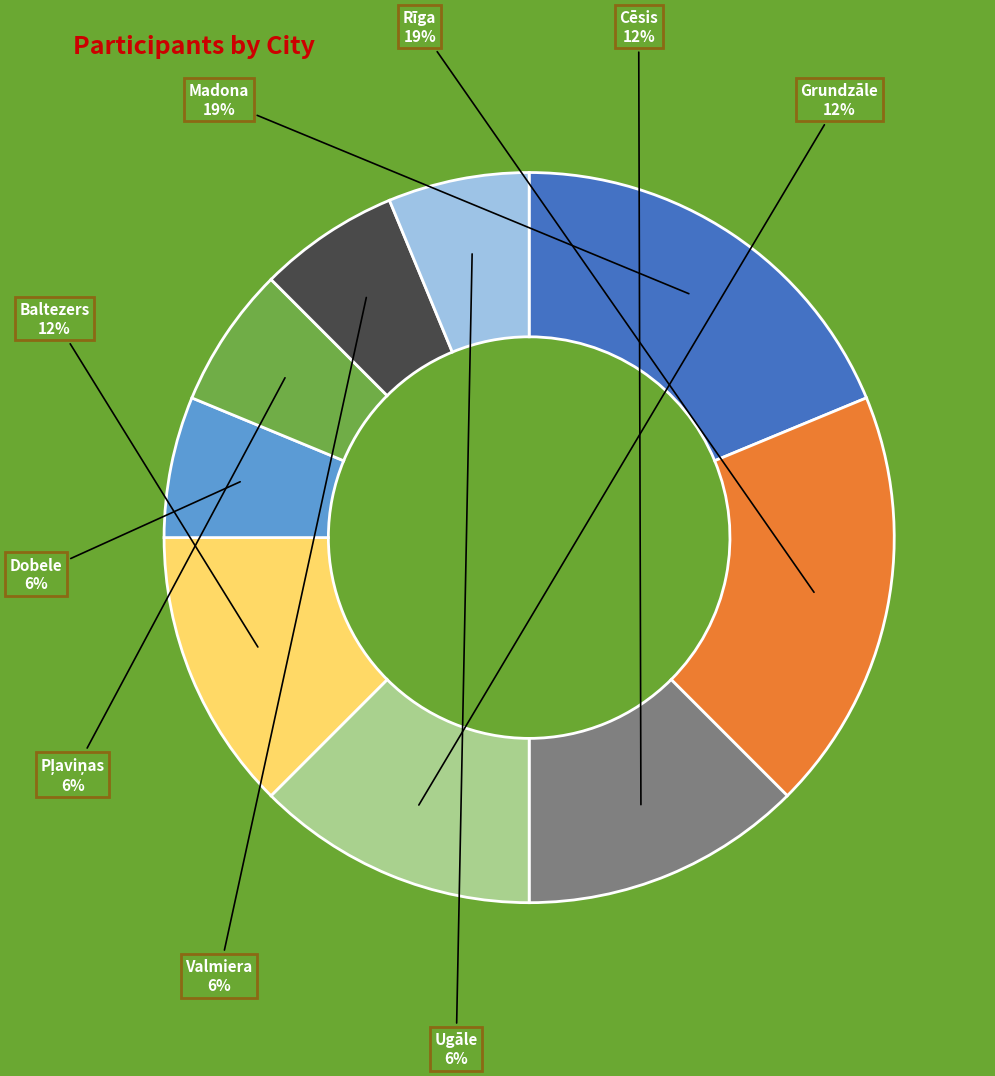

Is there a majority slice in this chart?

No